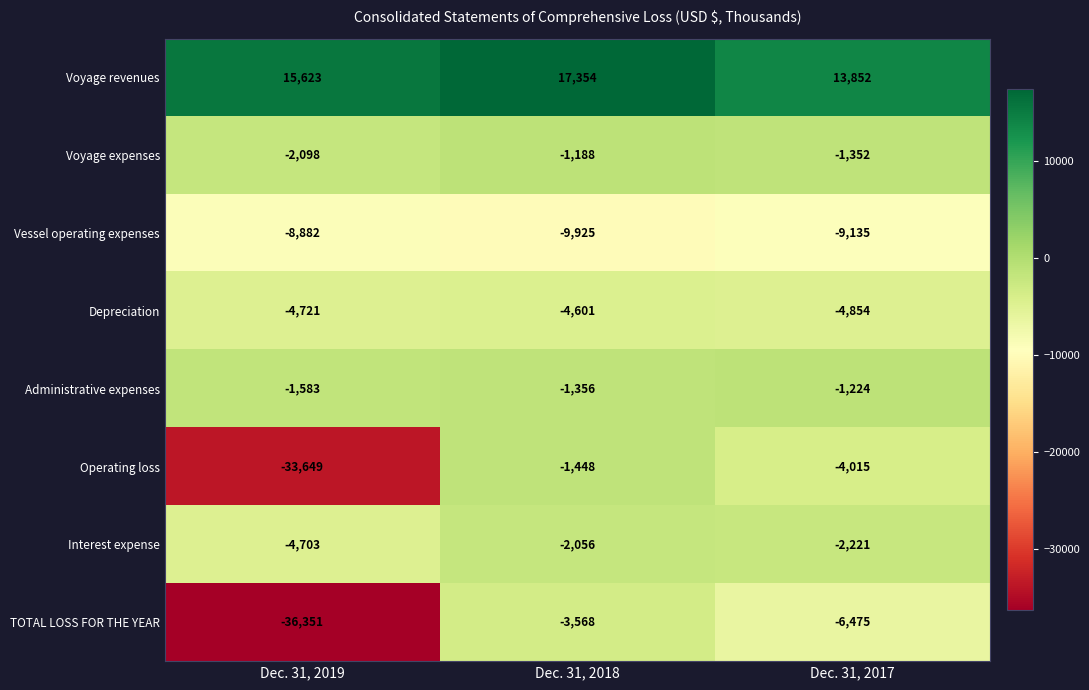

What is the difference between the second highest and minimum values in the Voyage expenses series?

746